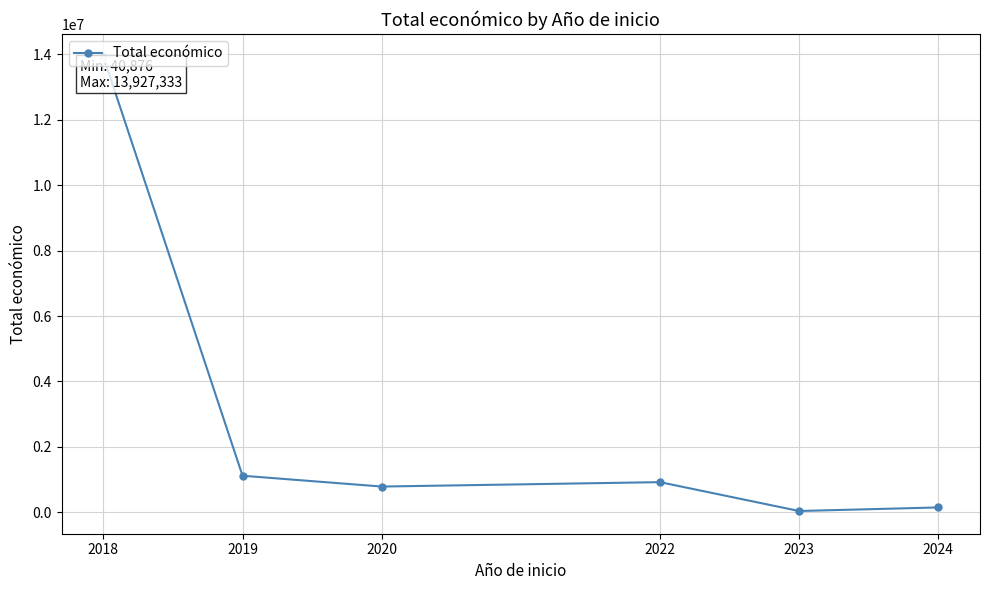

At which category does the chart reach its peak across all series?

2018